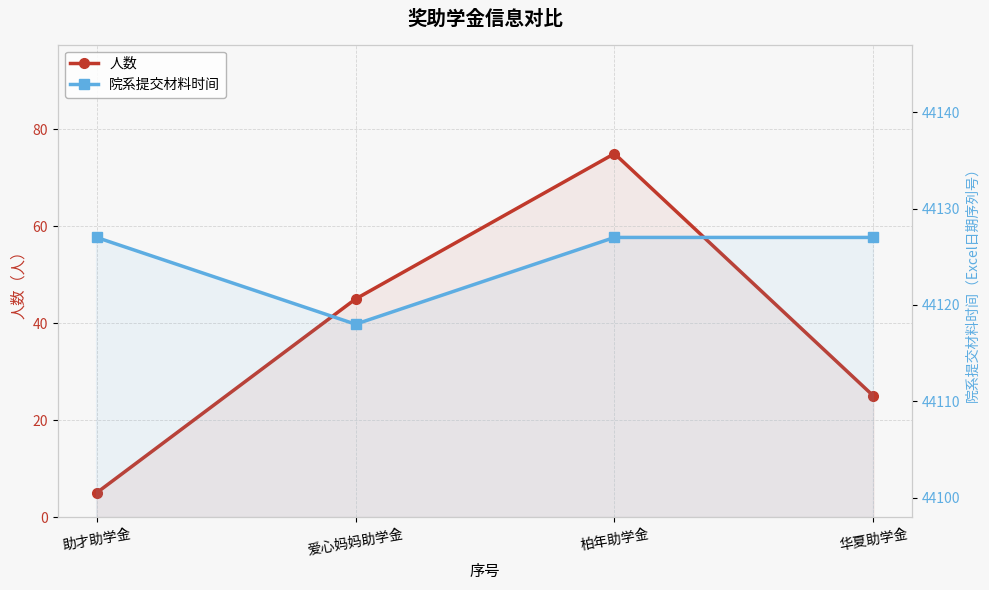

What is the difference between the 院系提交材料时间 values at 爱心妈妈助学金 and 助才助学金?

9